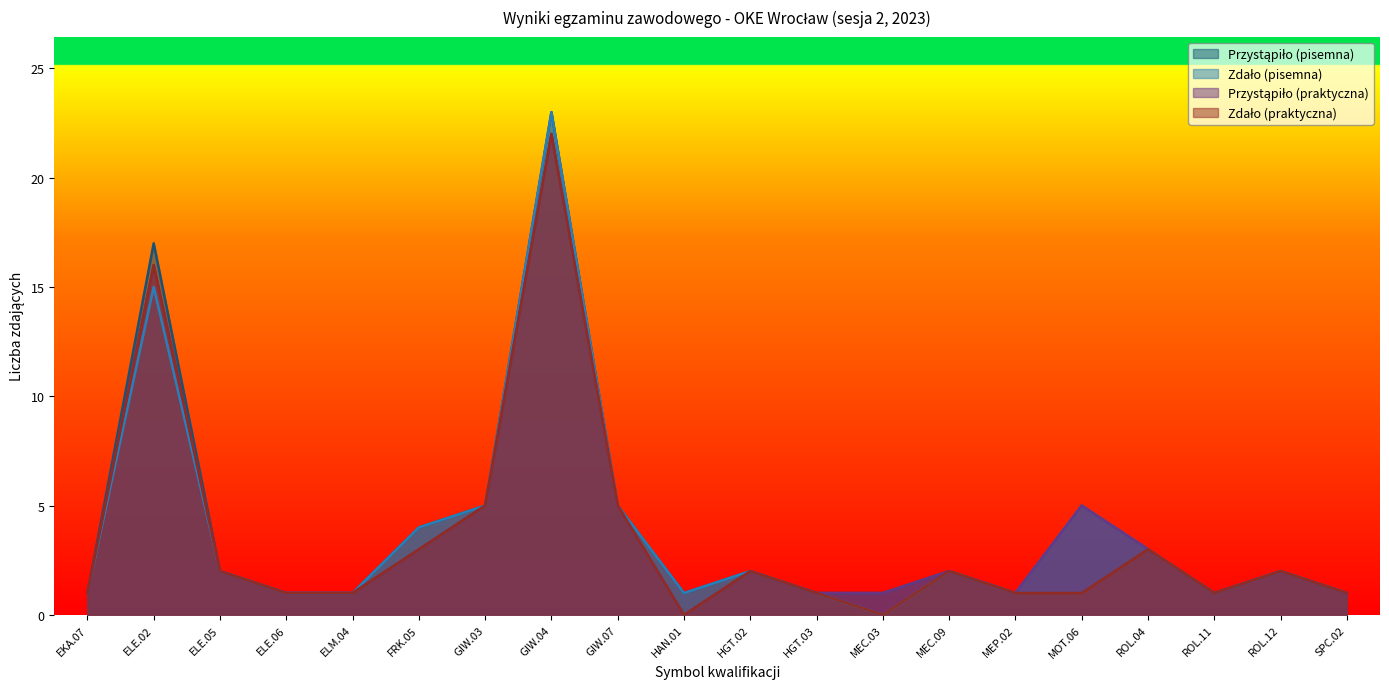

True or false: Przystąpiło (pisemna) and Zdało (pisemna) intersect in this chart.

False